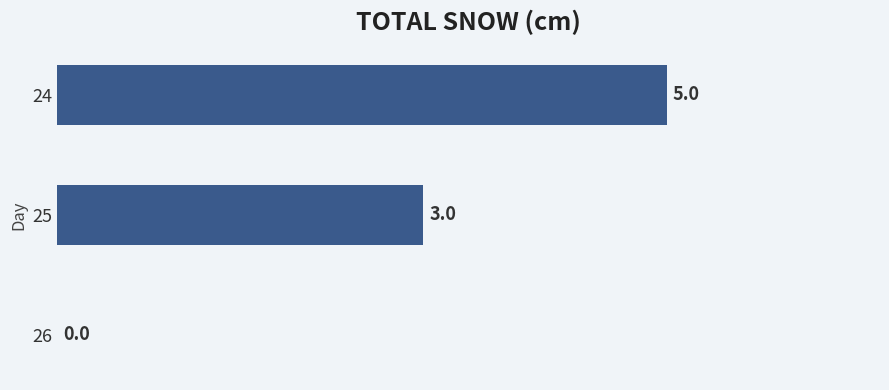

How many positive values are there?

2